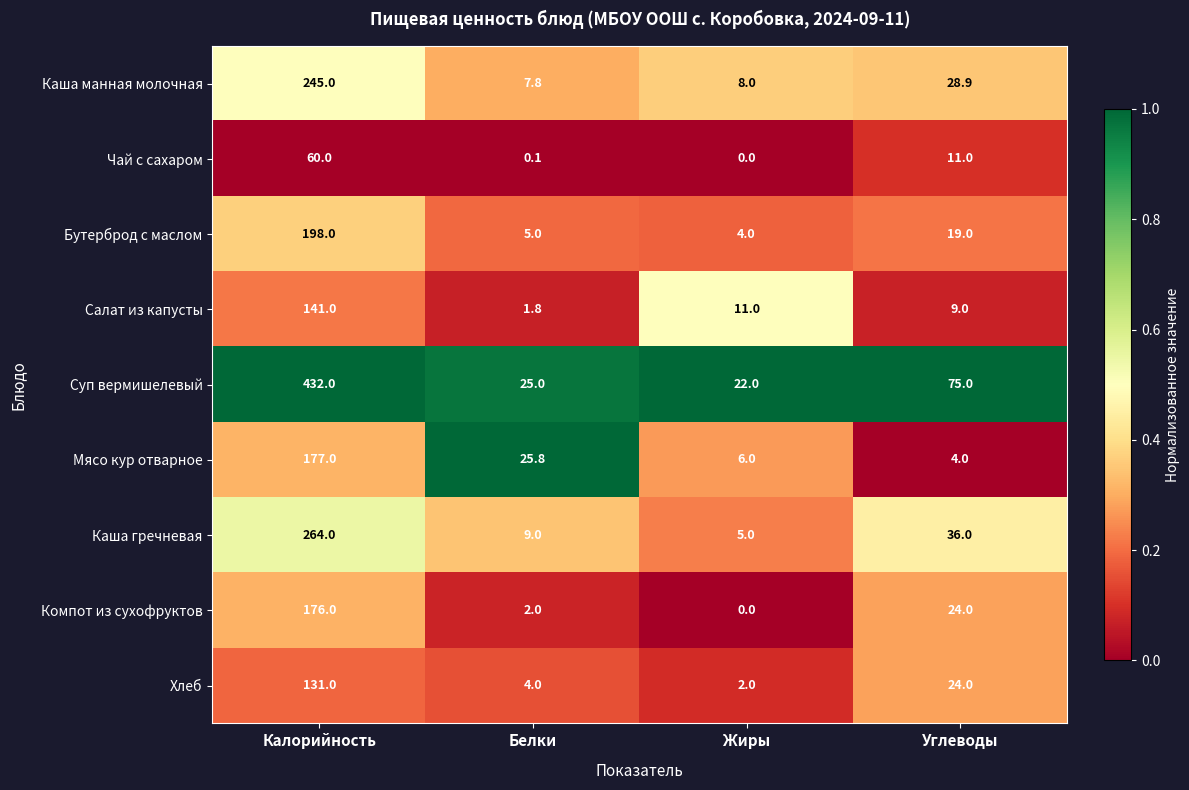

At Калорийность, list the series in order from largest to smallest.

Суп вермишелевый, Каша гречневая, Каша манная молочная, Бутерброд с маслом, Мясо кур отварное, Компот из сухофруктов, Салат из капусты, Хлеб, Чай с сахаром